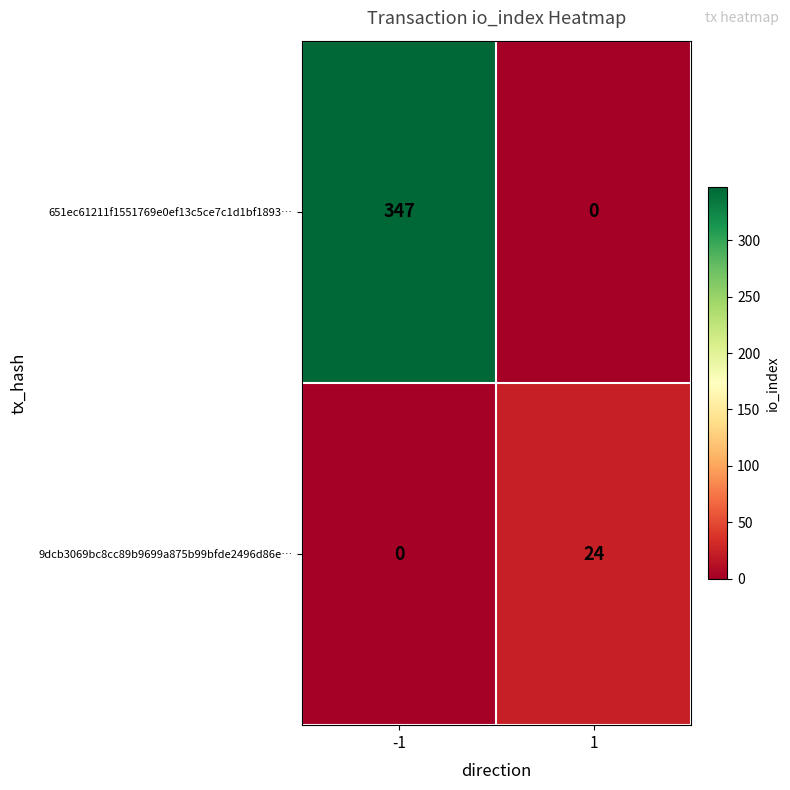

Rank the series by their maximum value, from lowest to highest.

9dcb3069bc8cc89b9699a875b99bfde2496d86e…, 651ec61211f1551769e0ef13c5ce7c1d1bf1893…